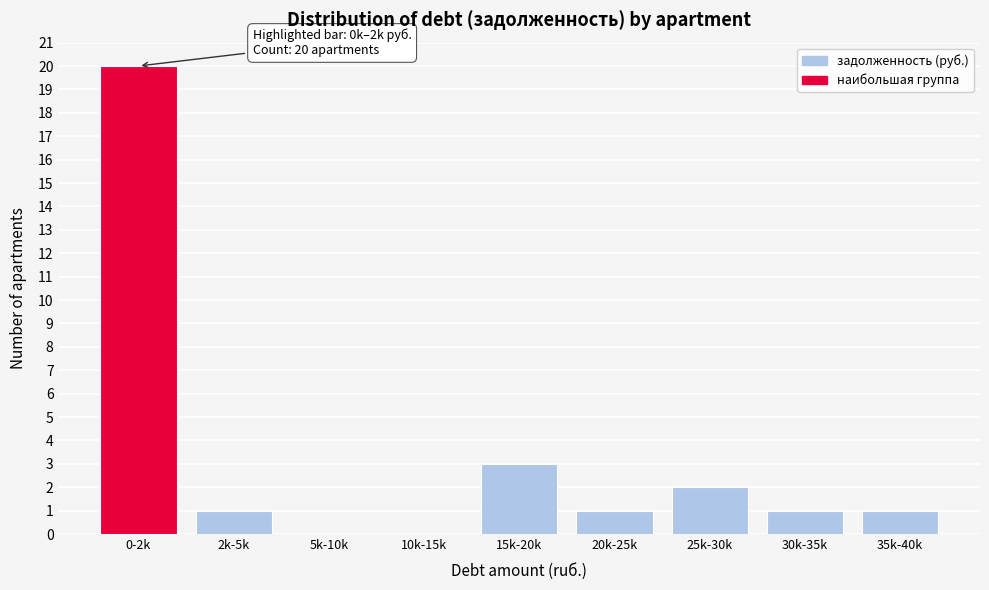

Reading right to left, extract all data points from this chart.

35k-40k=1	30k-35k=1	25k-30k=2	20k-25k=1	15k-20k=3	10k-15k=0	5k-10k=0	2k-5k=1	0-2k=20